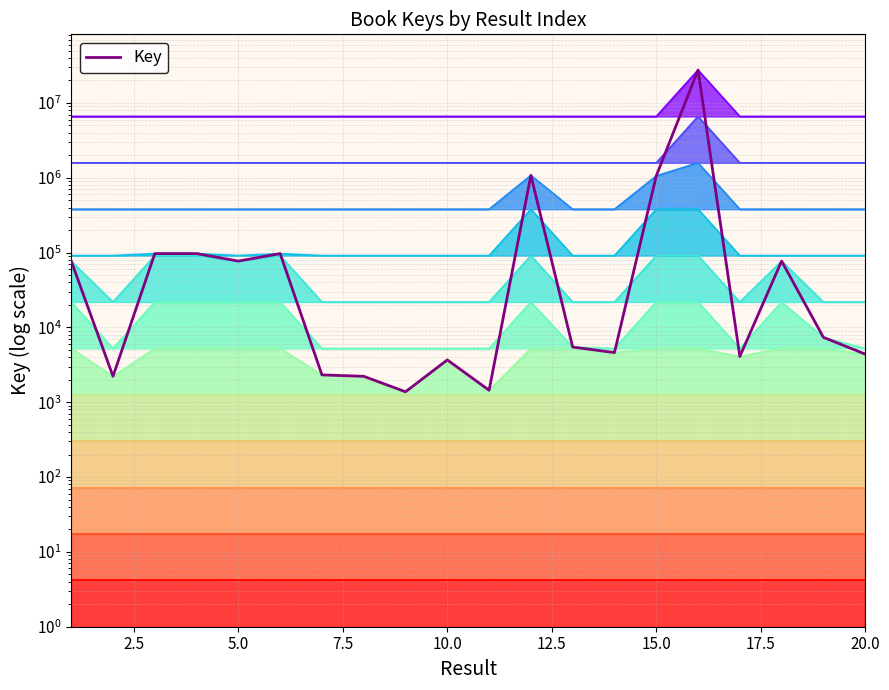

How many interior local peaks (higher than both neighbors) does the data have?

6